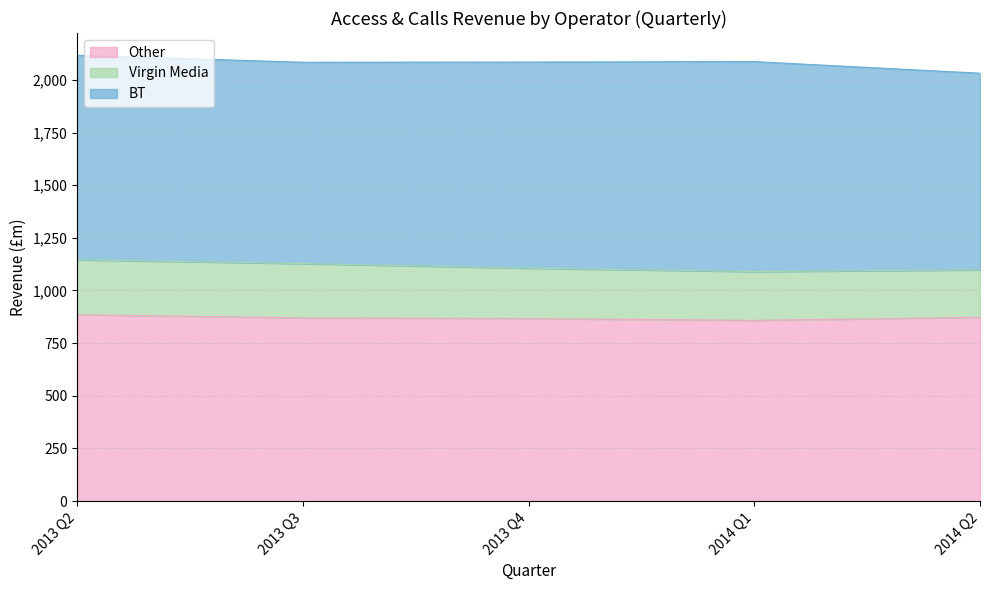

How many values in the BT series are below 971?

2